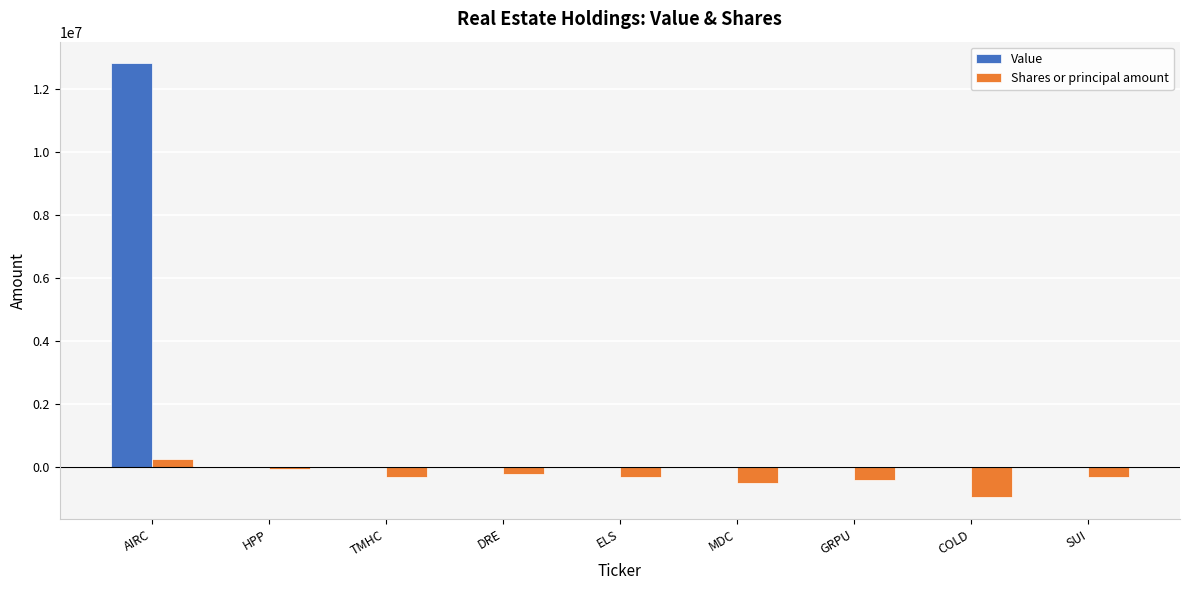

Which series has the largest range (max minus min)?

Value